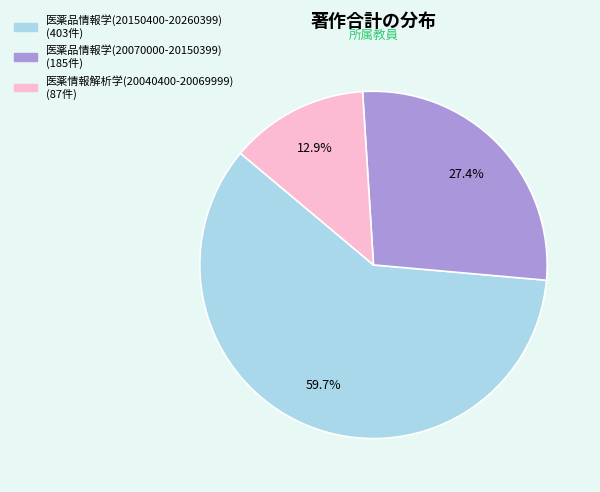

Approximately how many times larger is the value at 医薬情報解析学(20040400-20069999) compared to 医薬品情報学(20070000-20150399)?

0.5